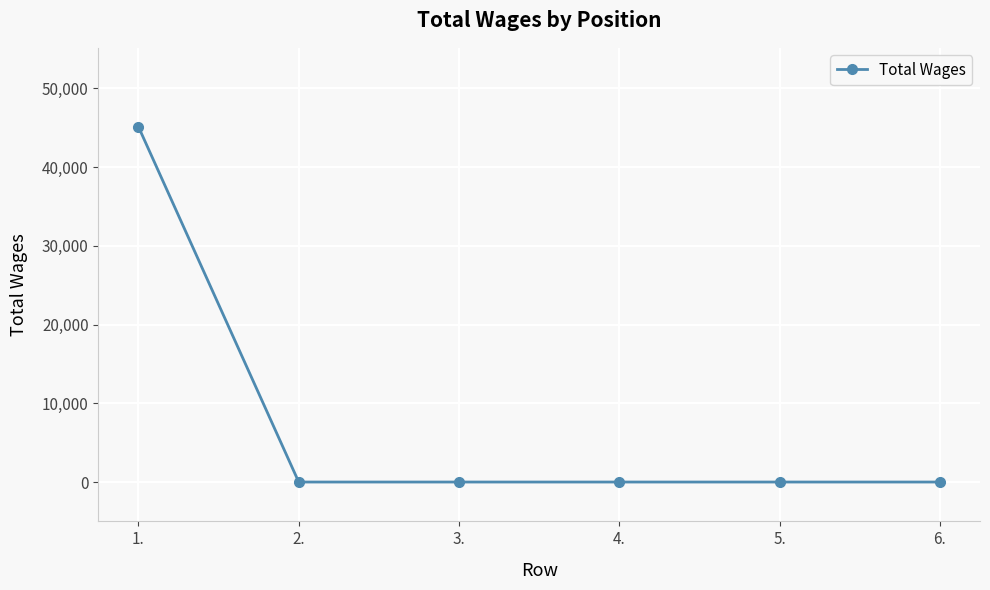

The chart shows a value of 0 at 3.. True or false?

True